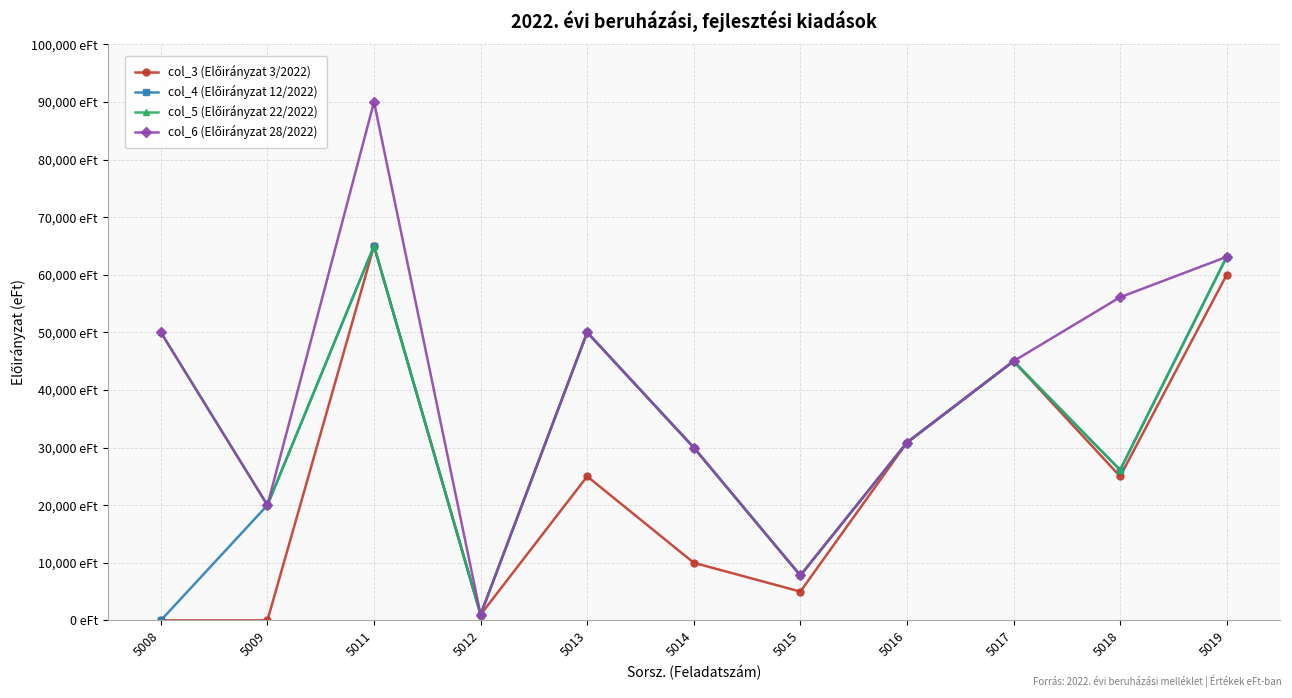

True or false: col_6 (Előirányzat 28/2022) and col_4 (Előirányzat 12/2022) intersect in this chart.

False